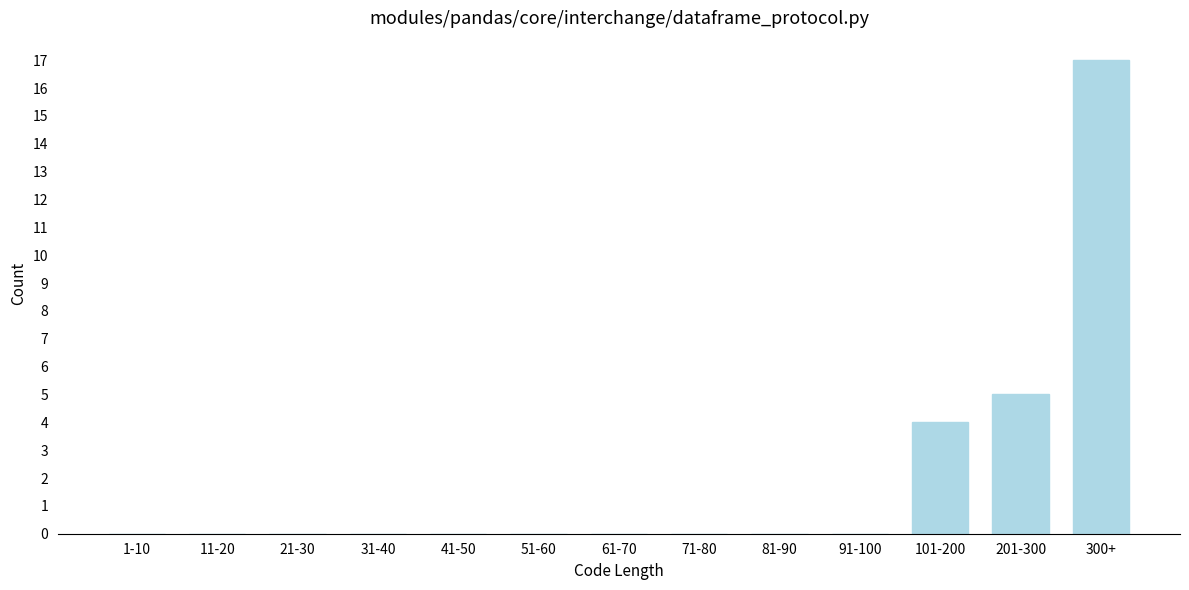

Reading right to left, what are all the values shown in this chart?

300+=17	201-300=5	101-200=4	91-100=0	81-90=0	71-80=0	61-70=0	51-60=0	41-50=0	31-40=0	21-30=0	11-20=0	1-10=0